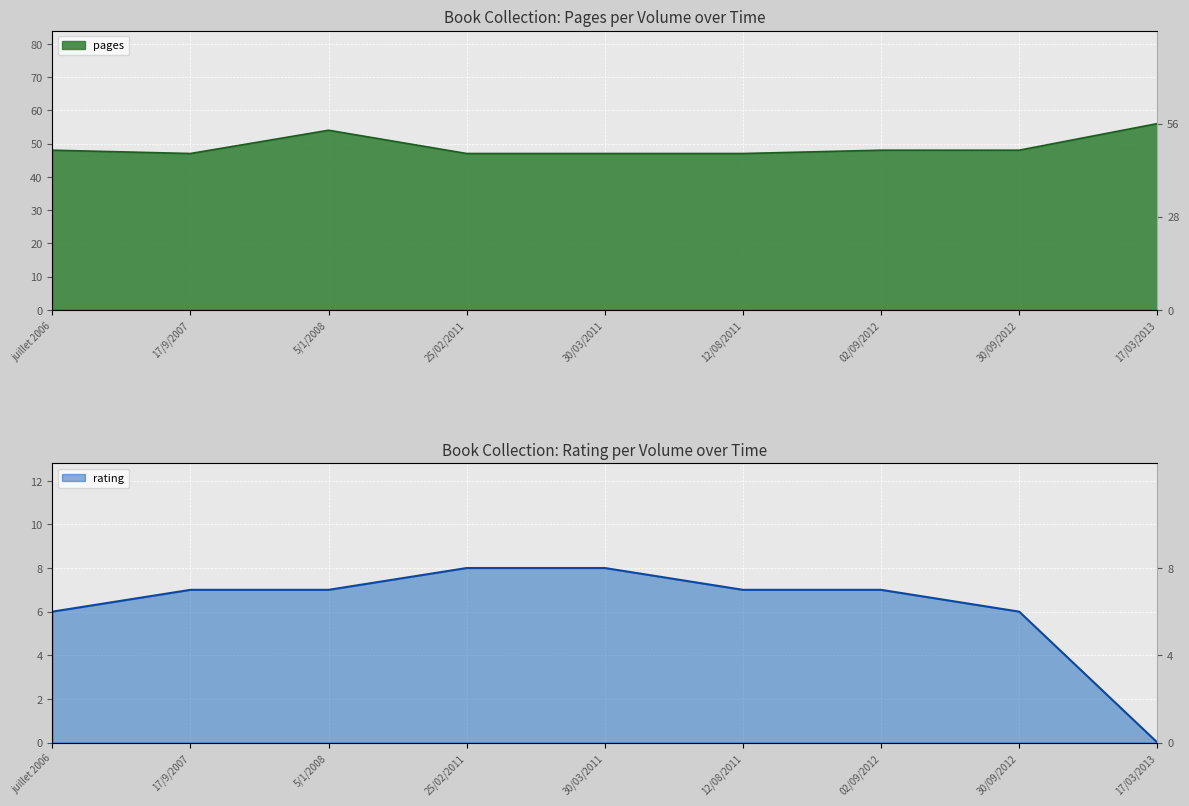

Which category has the lowest value across all series?

17/03/2013